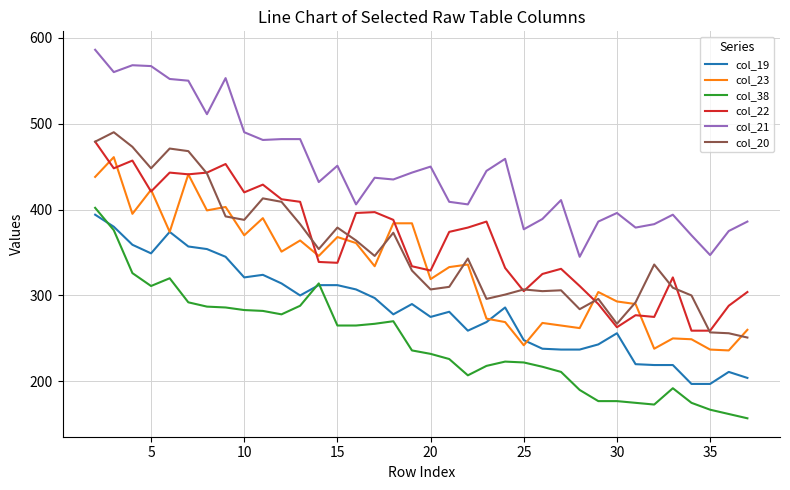

What is the greatest value displayed?

586